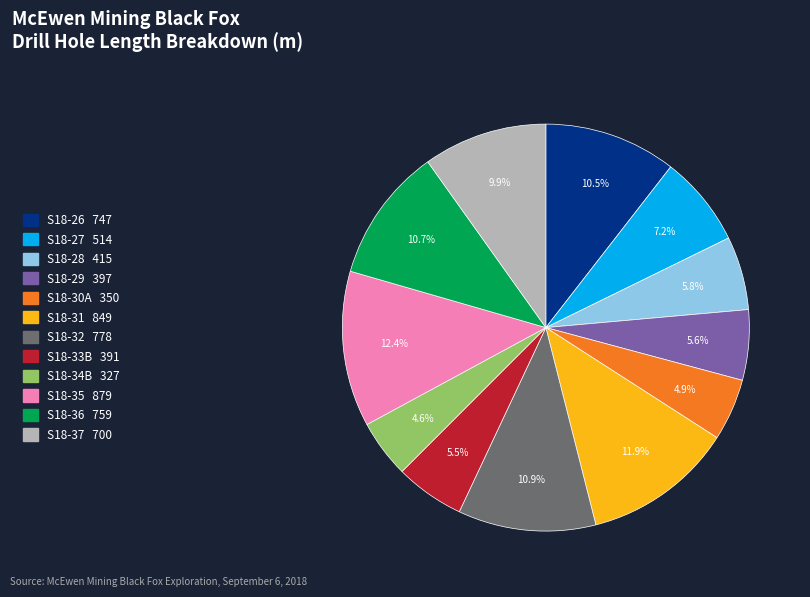

The S18-32 slice represents 17% of the pie. True or false?

False